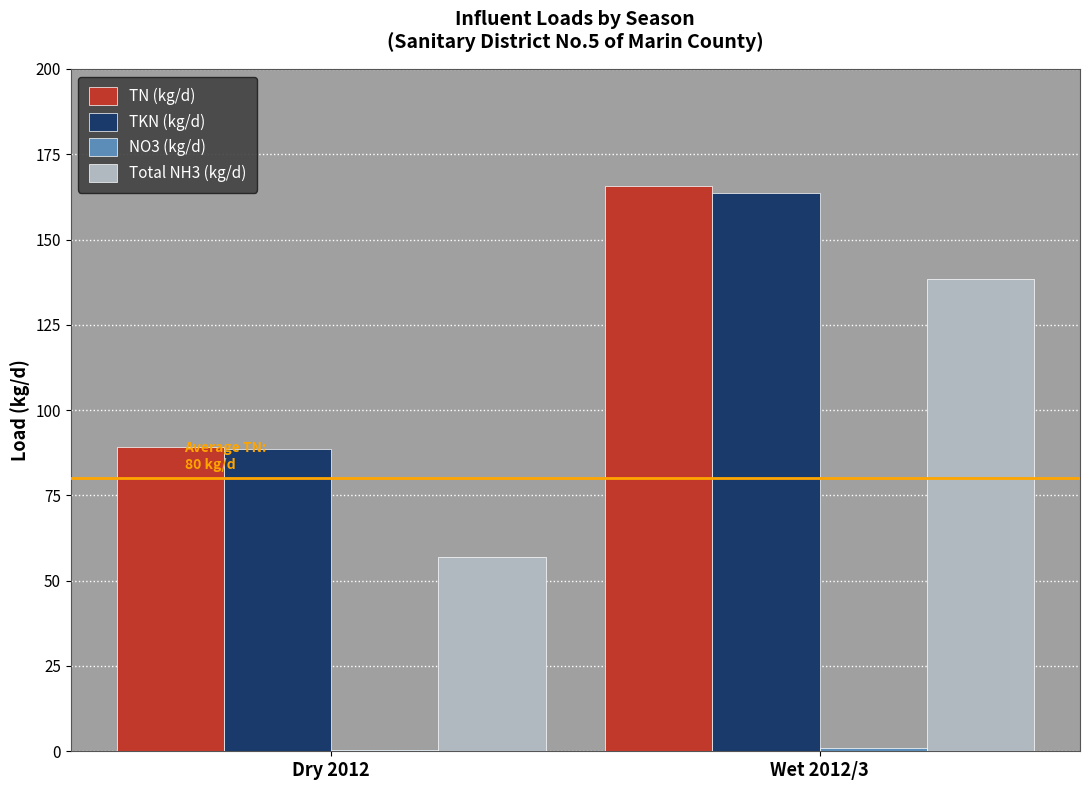

What is the highest value of the TKN (kg/d) series?

163.7